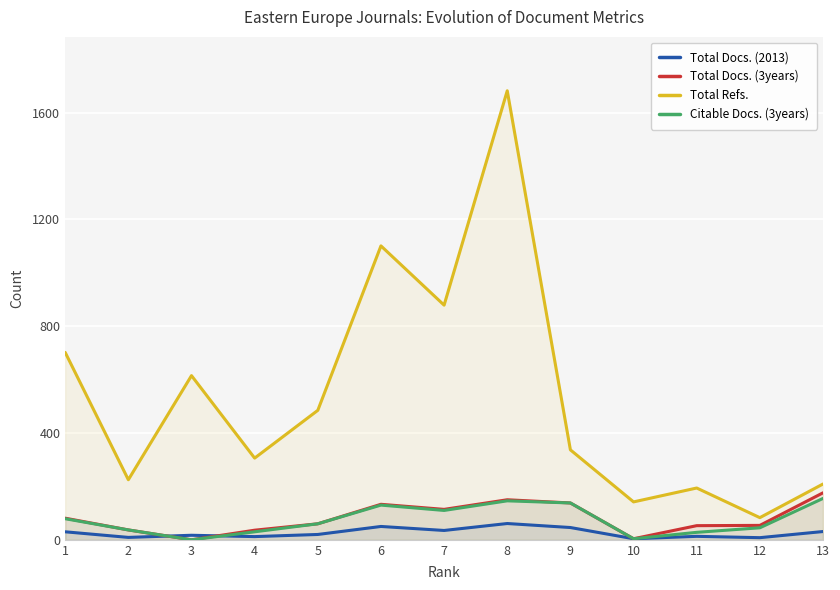

How many lines are shown in the chart?

4